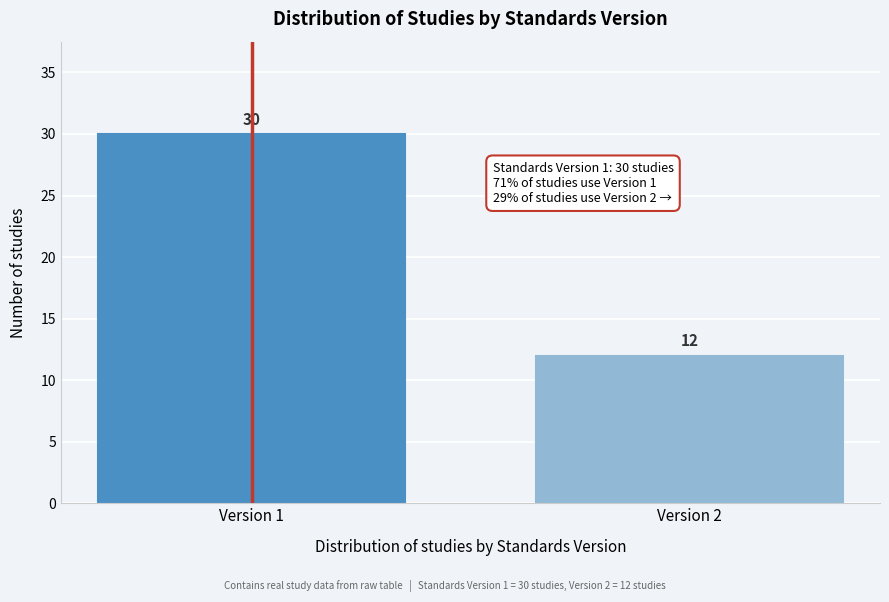

Reading left to right, transcribe all the data shown in this chart.

30	12